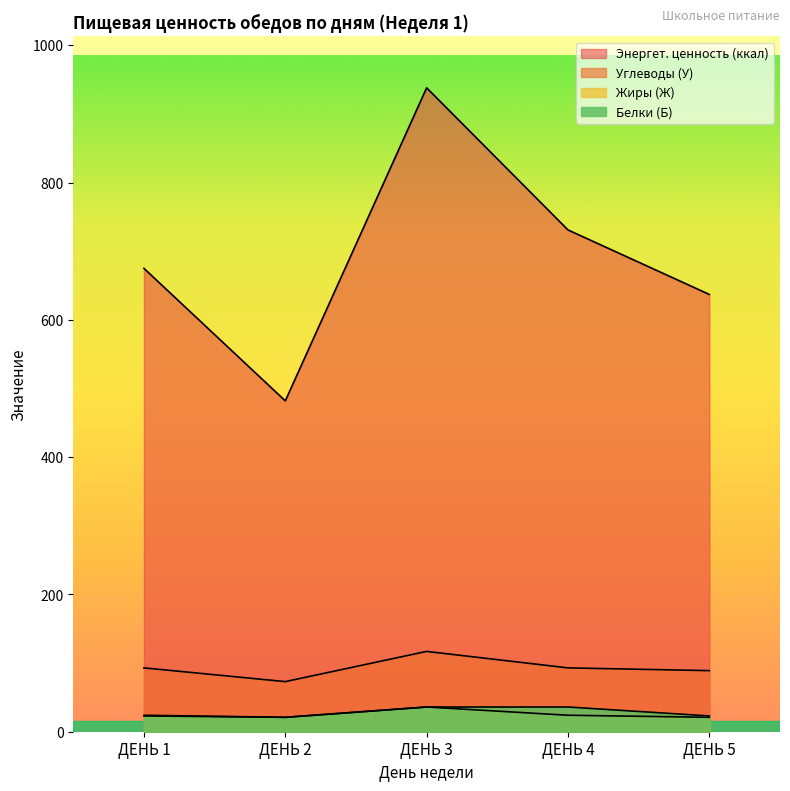

Which series has the largest total across all categories?

Энергет. ценность (ккал)